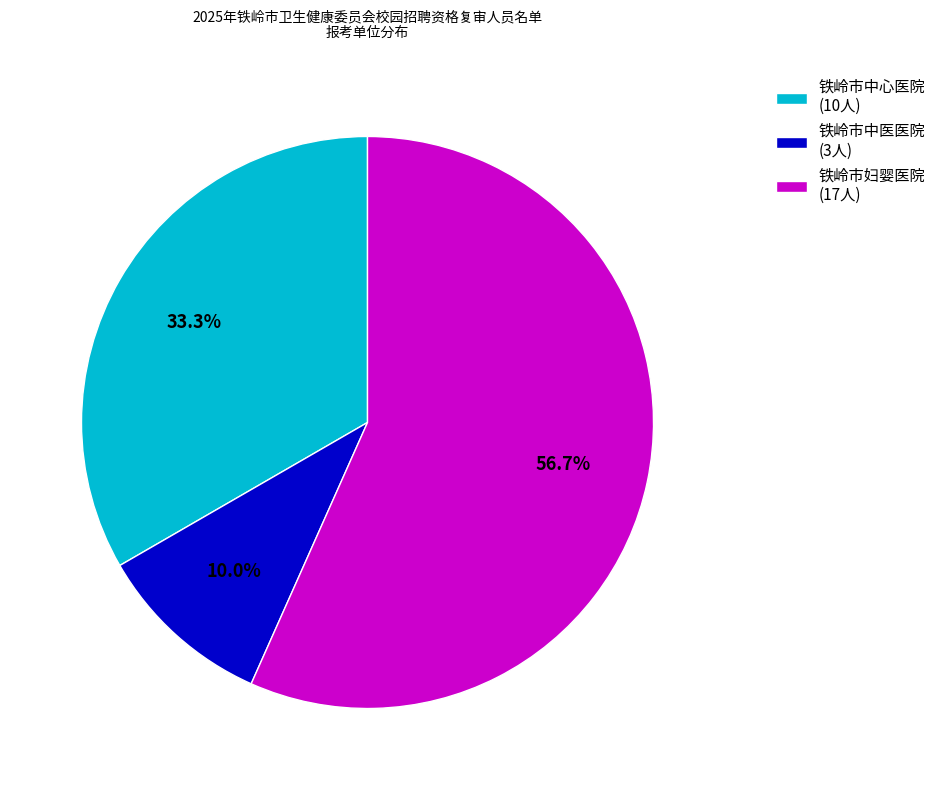

Is 铁岭市妇婴医院 the majority of the pie?

Yes